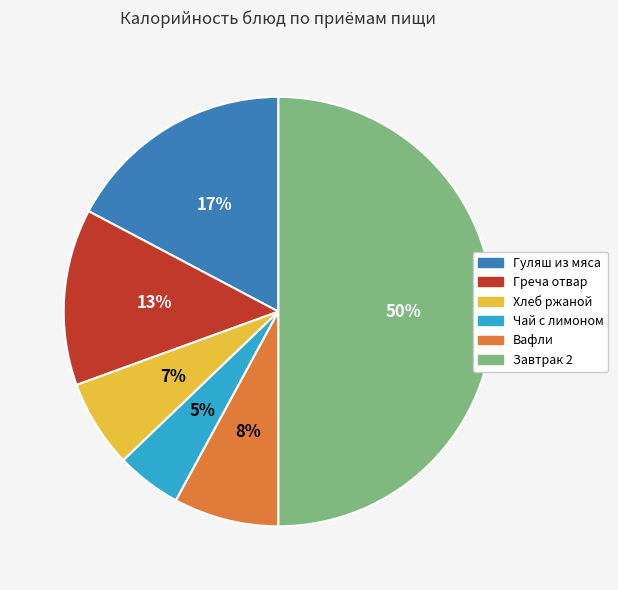

What is the ratio of the value at Чай с лимоном to the value at Гуляш из мяса?

0.3